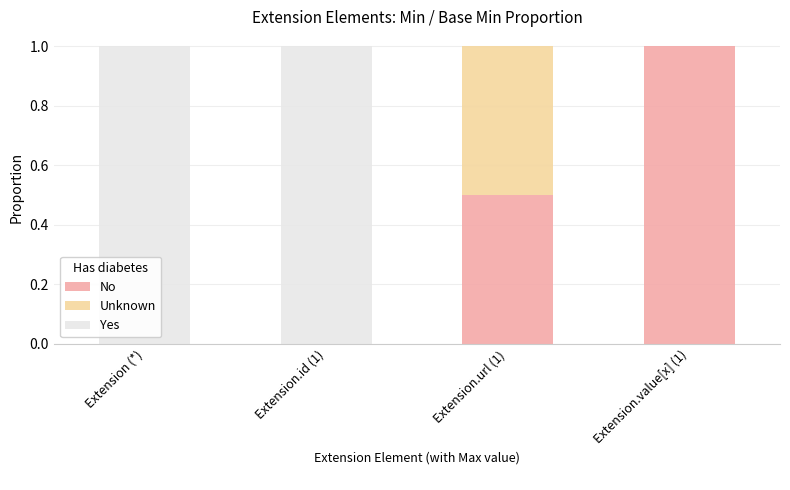

What is the total value across all series at Extension.url (1)?

1.0